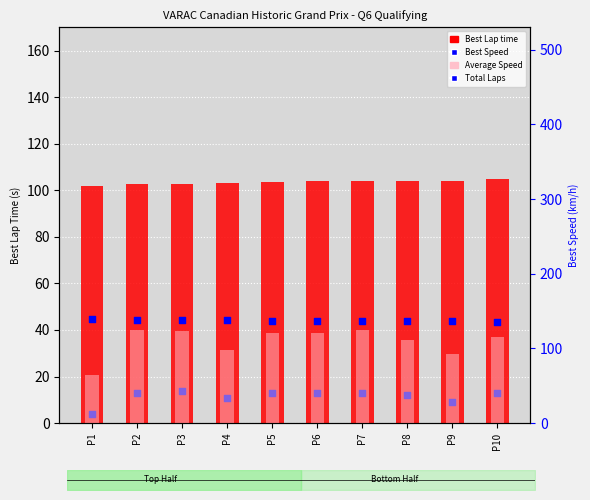

Which series has the largest total across all categories?

Best Speed